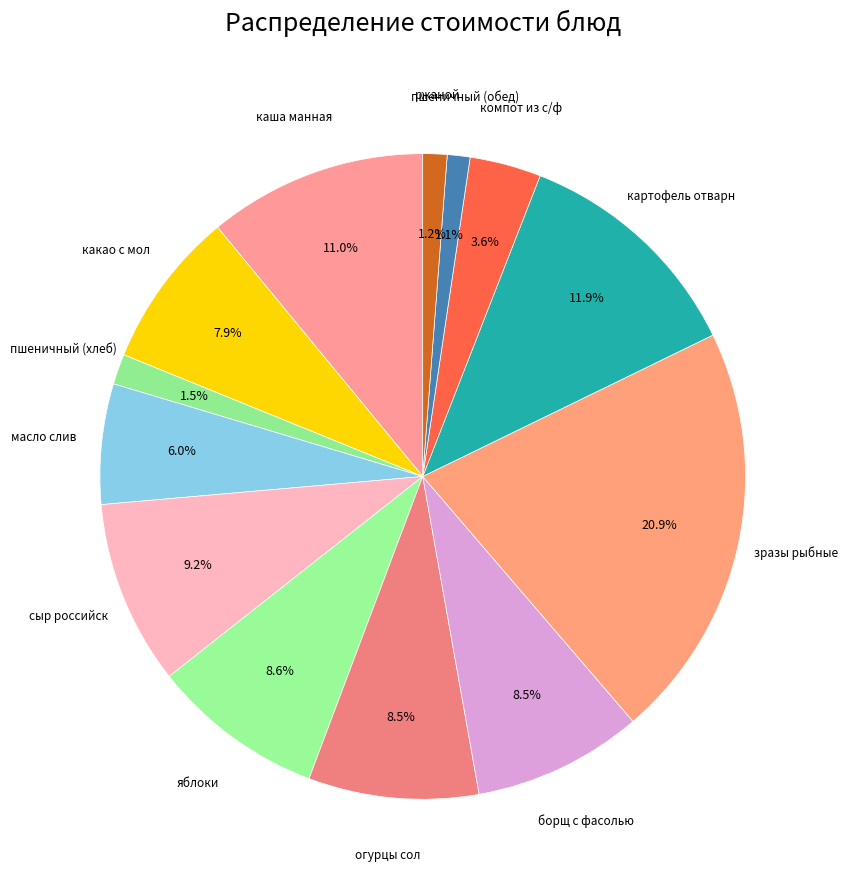

Which has a higher value, картофель отварн or сыр российск?

картофель отварн